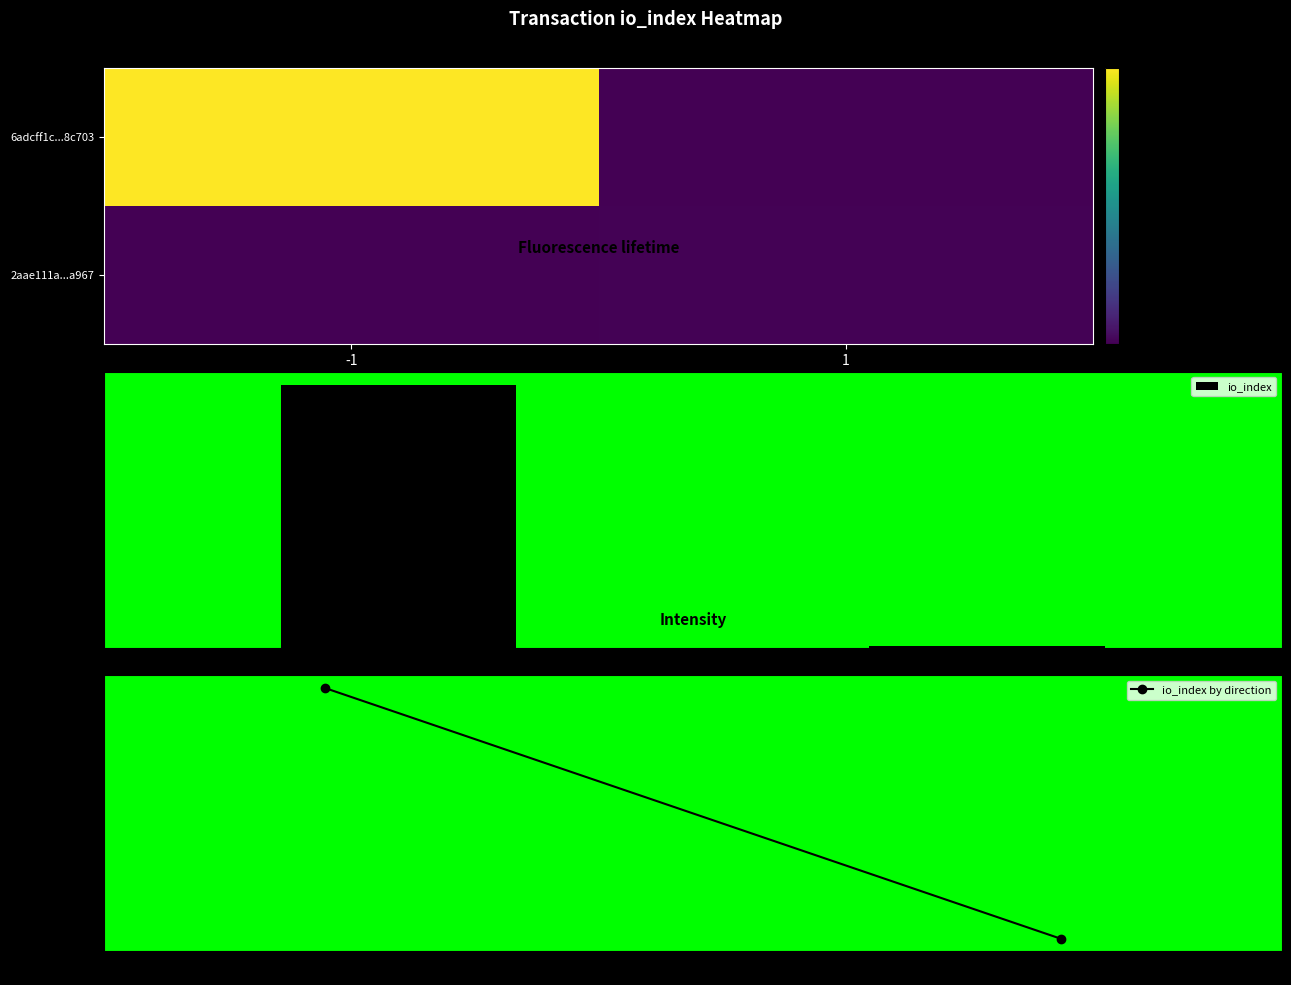

What is the difference between the maximum and minimum values in the io_index series?

560